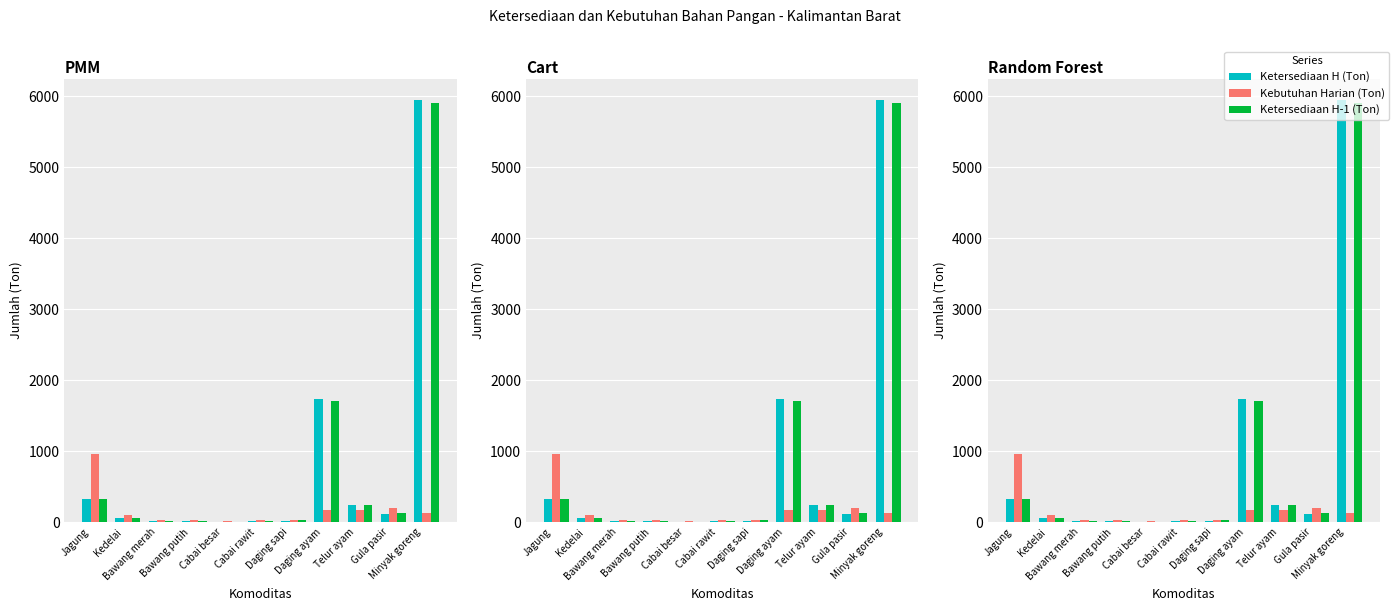

True or false: Ketersediaan H (Ton) has a value of 240.8 at Telur ayam.

True